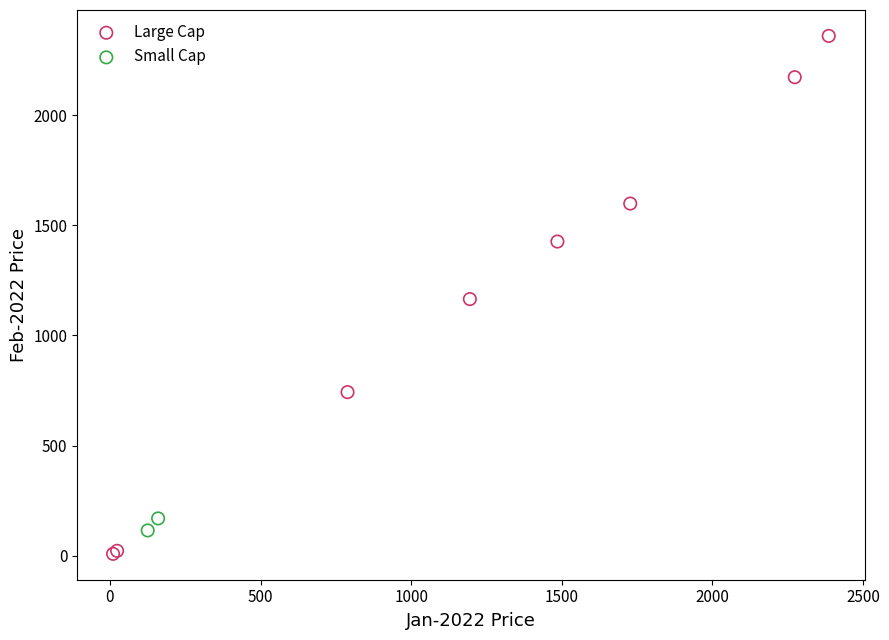

What are all the series names shown in the legend?

Large Cap, Small Cap